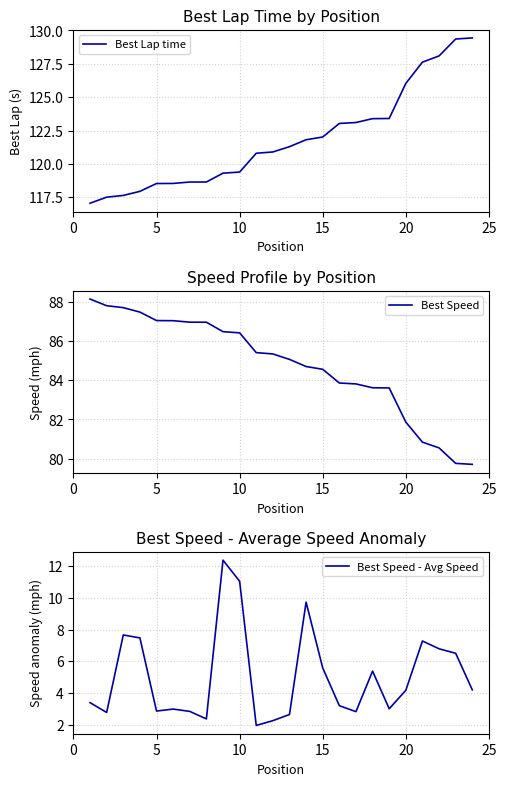

What is the maximum value for Best Lap time?

129.4